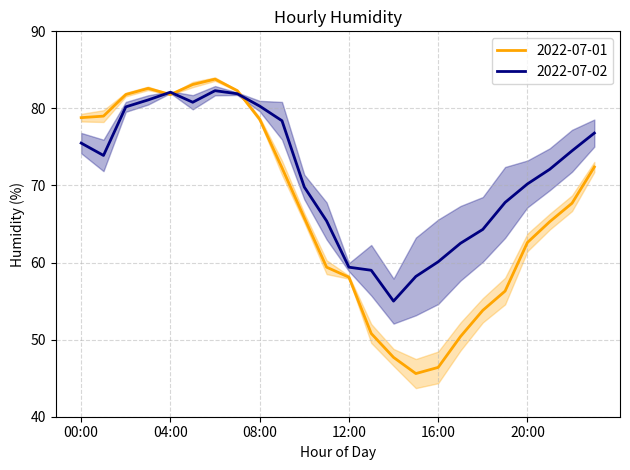

What is the difference between the maximum and minimum values in the 2022-07-02 series?

27.3